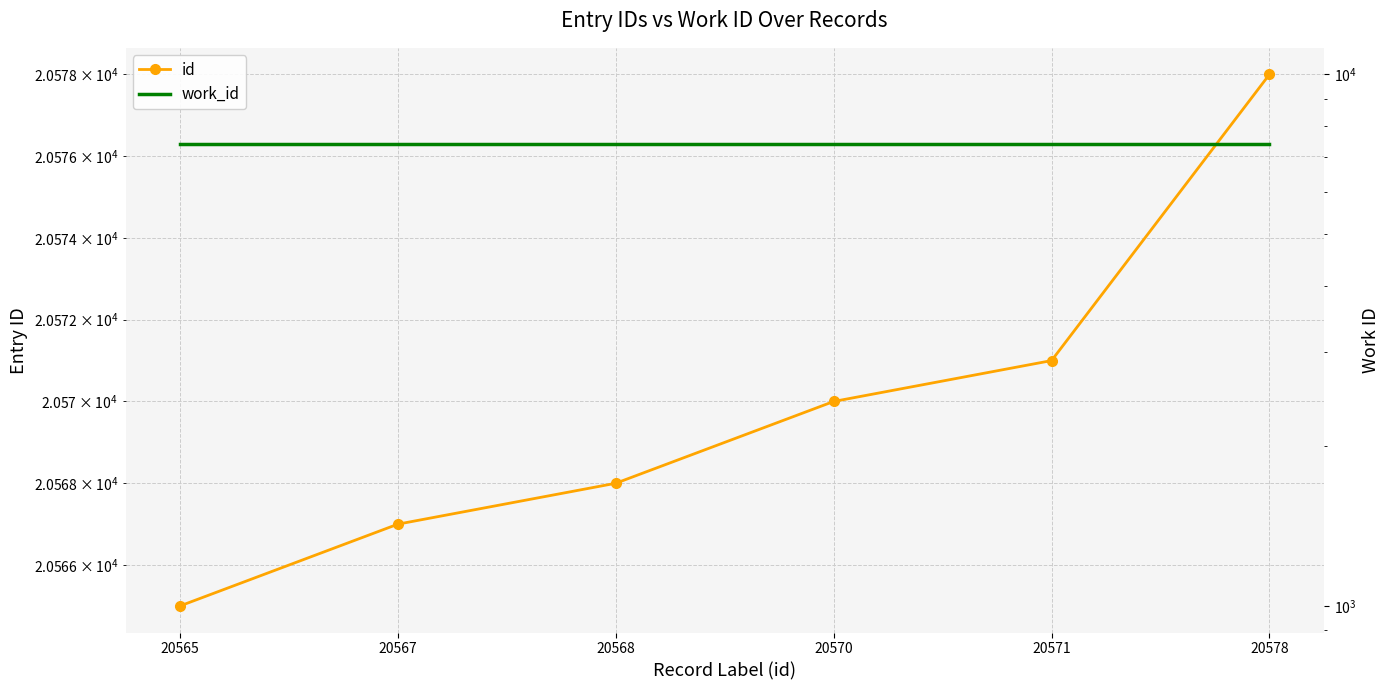

What is the maximum value shown in the chart?

20578